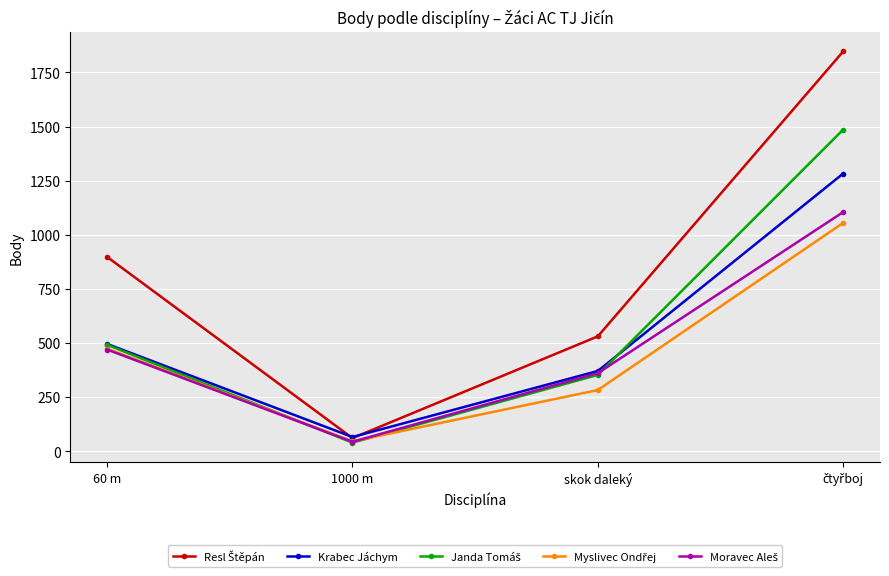

At which category does Krabec Jáchym reach its first local valley?

1000 m